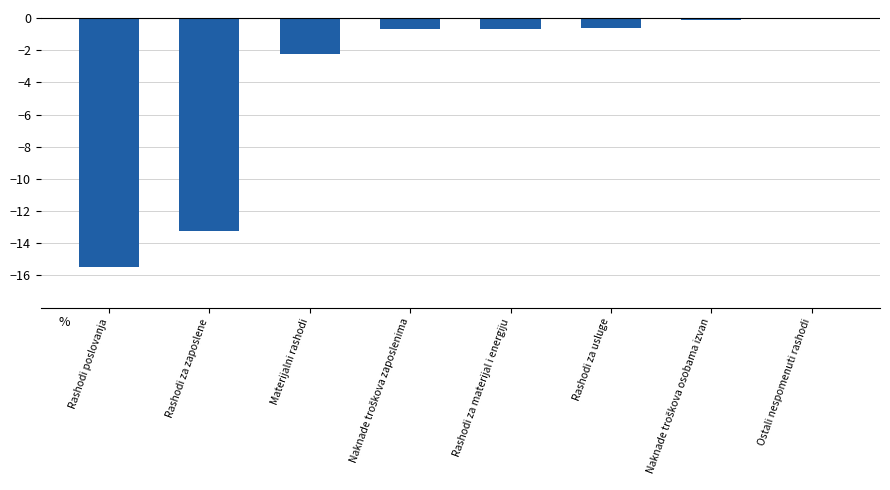

What is the sum of all values?

-33.2